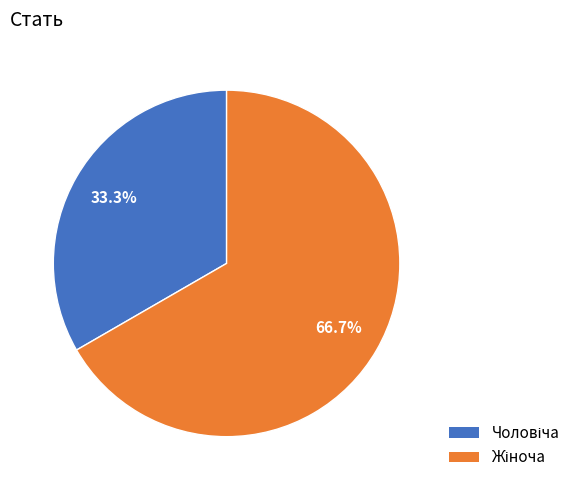

Count the number of slices in the pie.

2